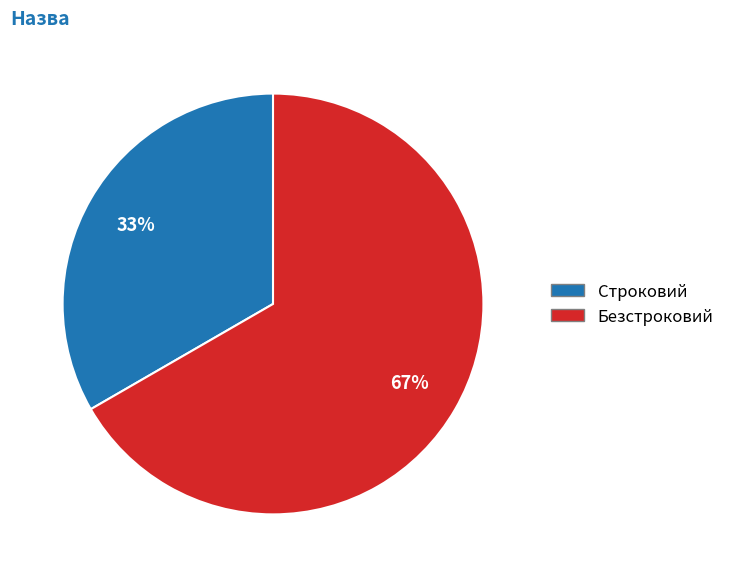

Is there any slice that represents more than half of the pie?

Yes